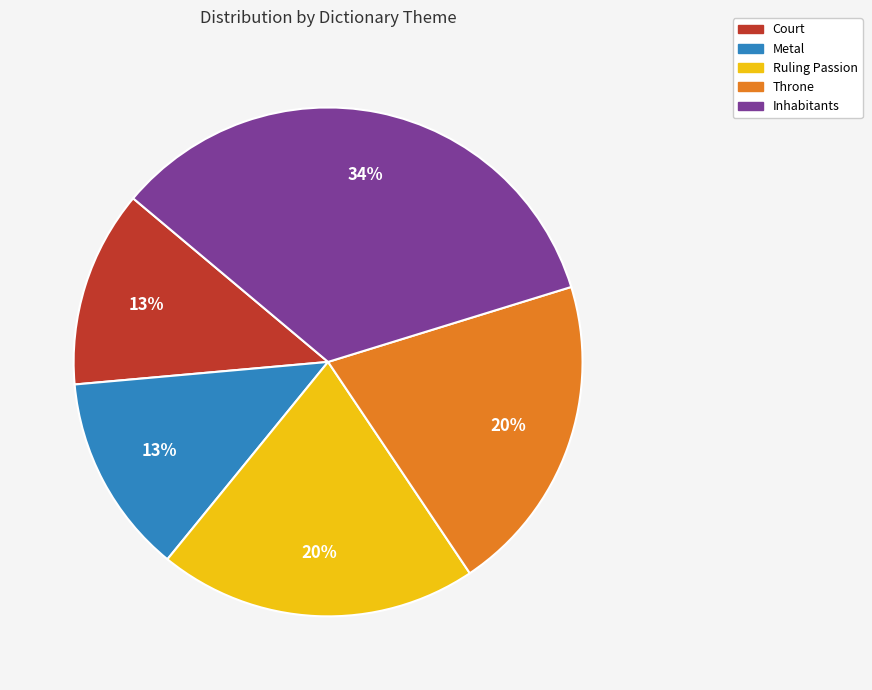

Approximately how many times larger is the value at Metal compared to Court?

1.0